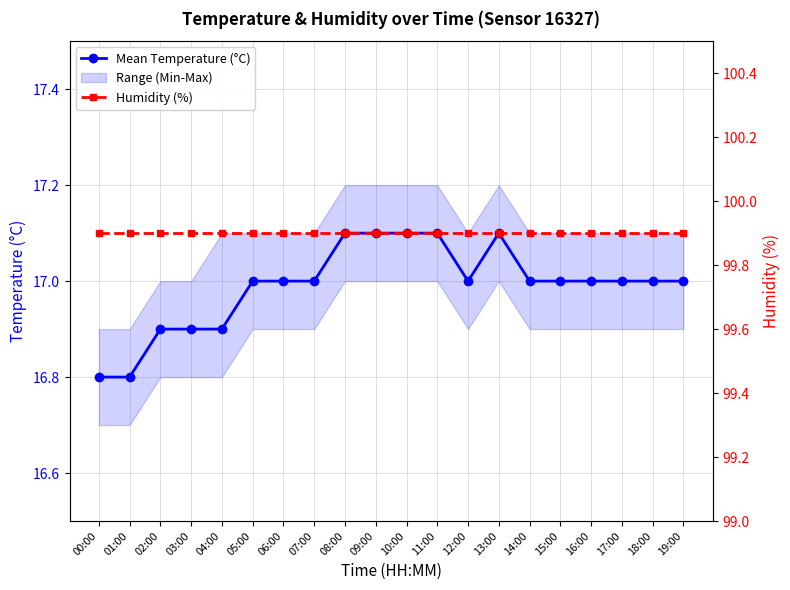

Reading left to right, extract all data points from this chart.

Mean Temperature (°C): 00:00=16.8	01:00=16.8	02:00=16.9	03:00=16.9	04:00=16.9	05:00=17.0	06:00=17.0	07:00=17.0	08:00=17.1	09:00=17.1	10:00=17.1	11:00=17.1	12:00=17.0	13:00=17.1	14:00=17.0	15:00=17.0	16:00=17.0	17:00=17.0	18:00=17.0	19:00=17.0
Humidity (%): 00:00=99.9	01:00=99.9	02:00=99.9	03:00=99.9	04:00=99.9	05:00=99.9	06:00=99.9	07:00=99.9	08:00=99.9	09:00=99.9	10:00=99.9	11:00=99.9	12:00=99.9	13:00=99.9	14:00=99.9	15:00=99.9	16:00=99.9	17:00=99.9	18:00=99.9	19:00=99.9